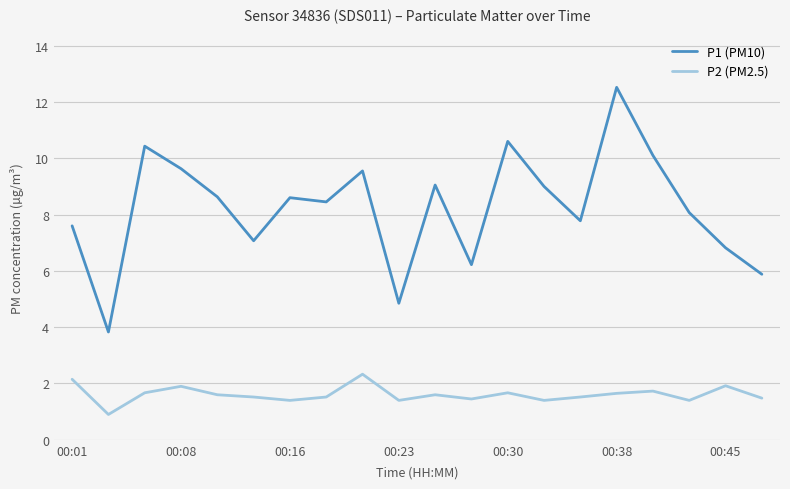

What is the difference between the maximum and minimum values in the P2 (PM2.5) series?

1.4